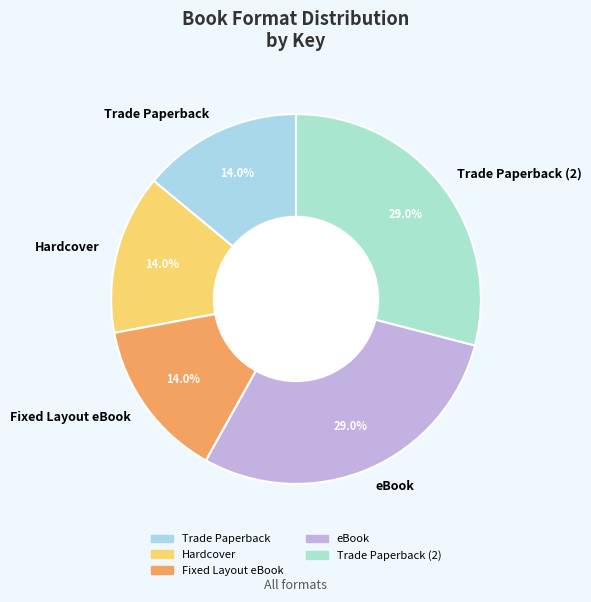

True or false: eBook accounts for 29% of the total.

True